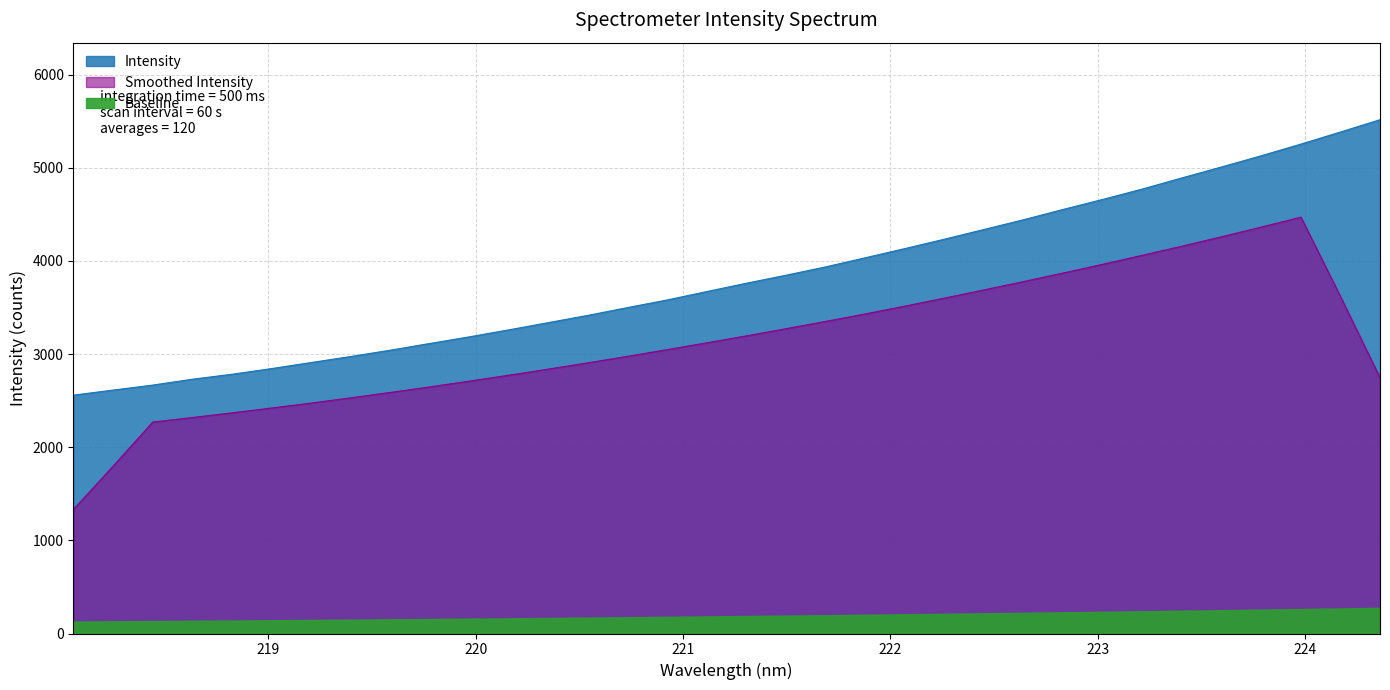

Which label corresponds to the smallest value in the chart?

218.0596